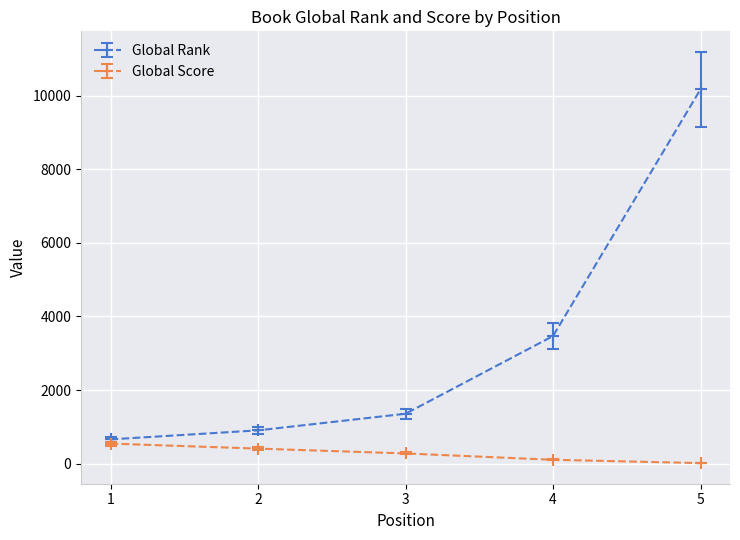

Does the chart display data point markers on the line(s)?

Yes